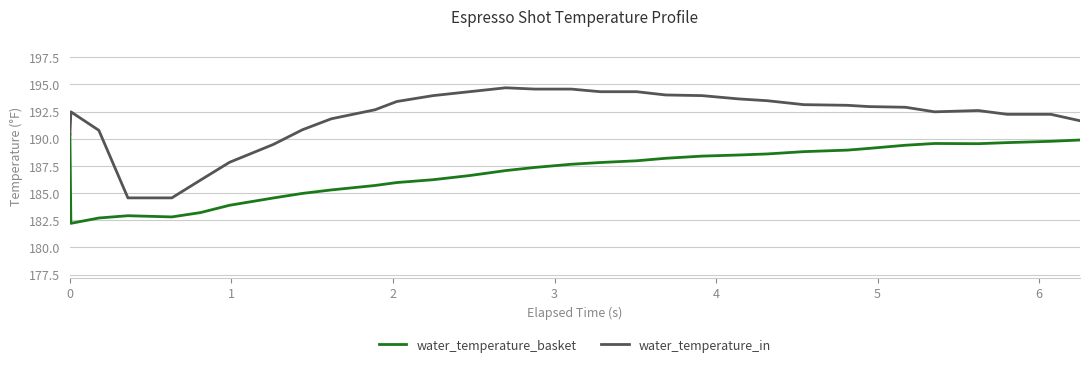

What is the maximum value for water_temperature_in?

194.7